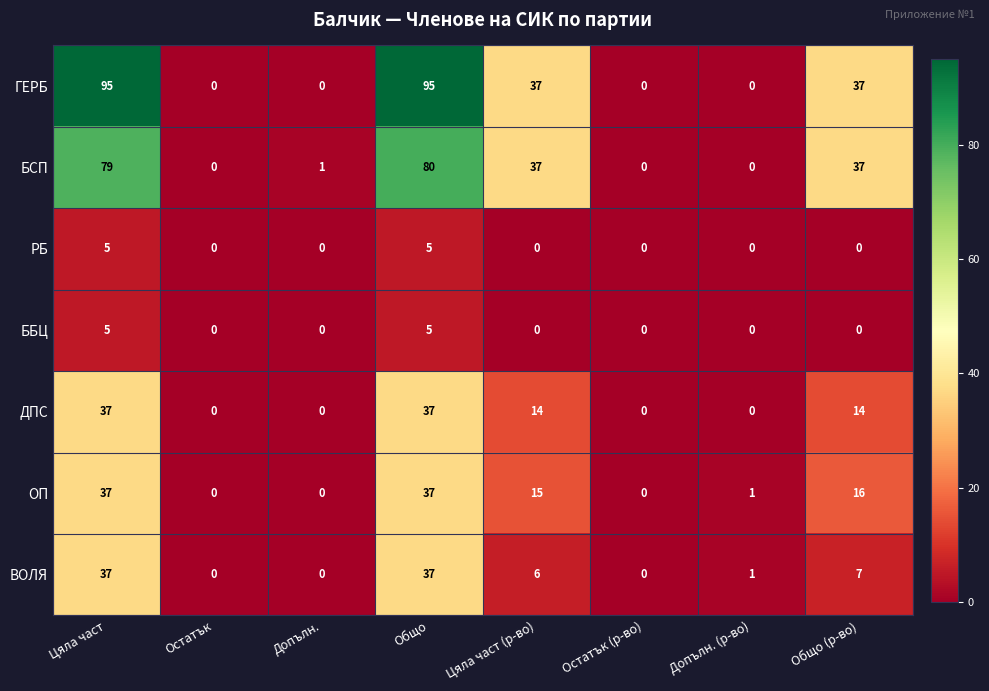

Read the БСП value at Цяла част (р-во), to the nearest 5.

35